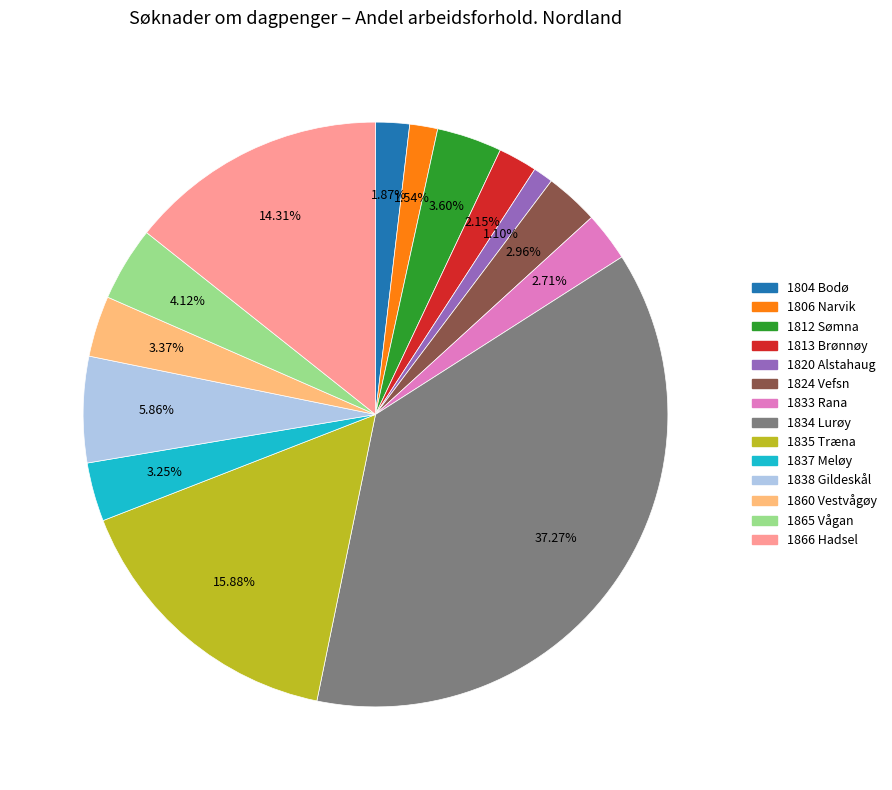

To the nearest percent, what portion does 1804 Bodø represent?

2%